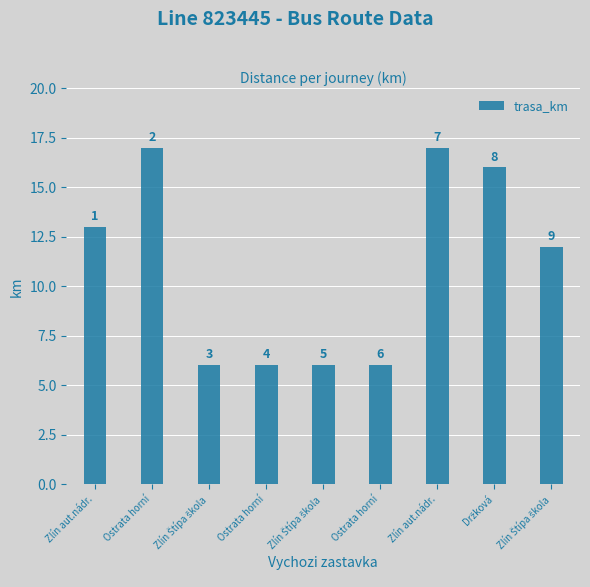

What is the change in value from Zlín aut.nádr. to Zlín Štípa škola?

-5